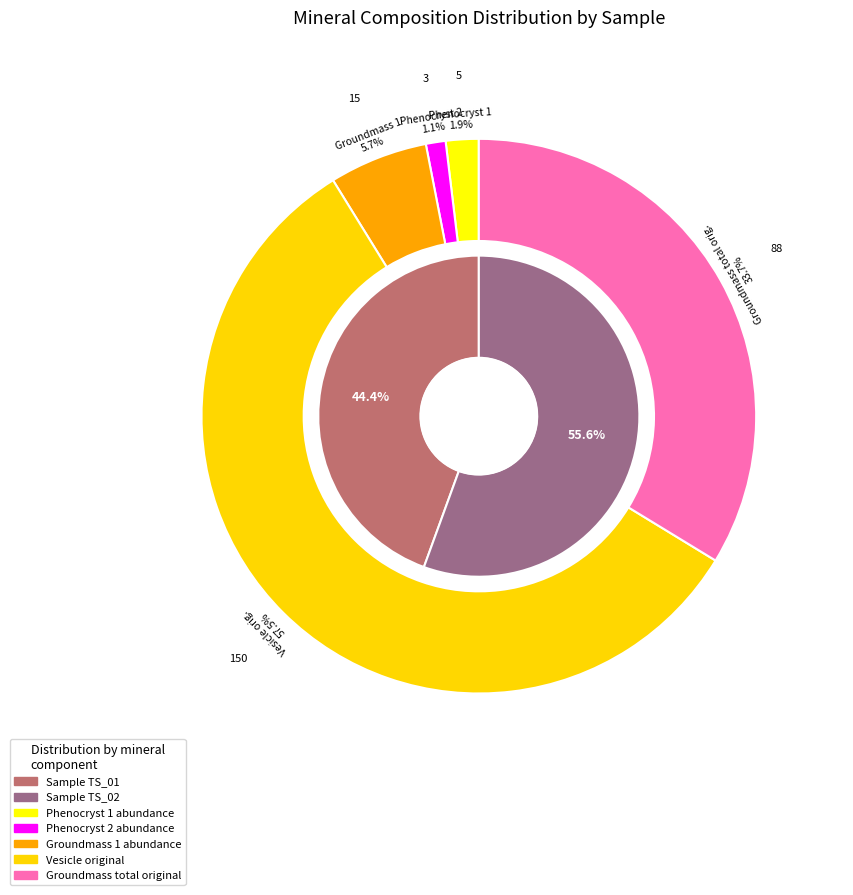

Between 376-U1527A-5R-1-W 13/15-TSB-TS_01 and 376-U1527A-6R-1-W 23/25-TSB-TS_02, which is larger?

376-U1527A-6R-1-W 23/25-TSB-TS_02